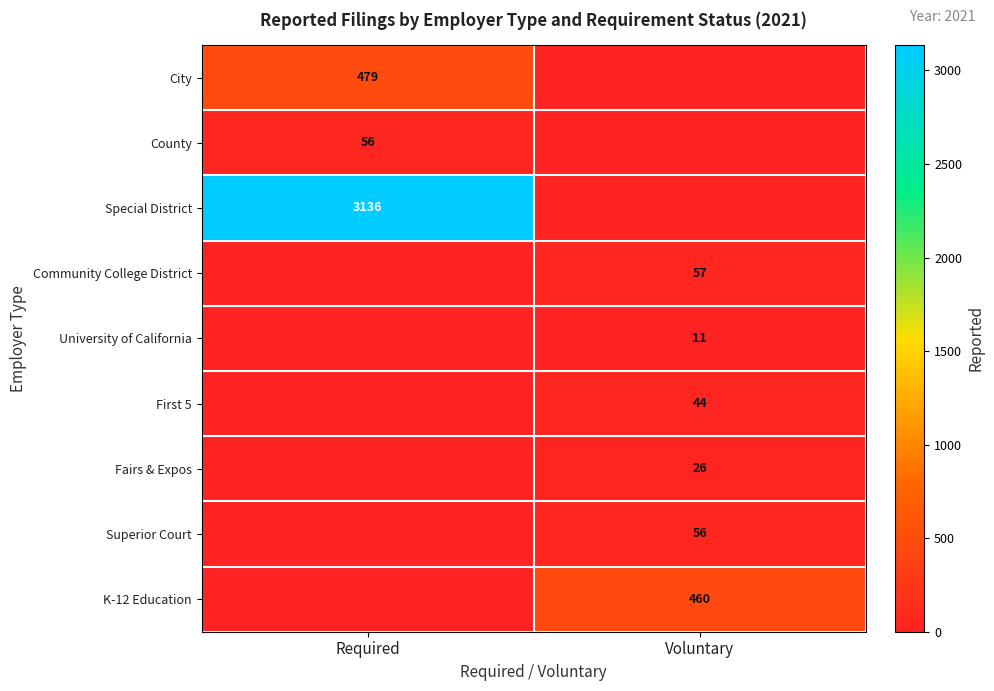

Is it true that Community College District equals 31 at Voluntary?

False